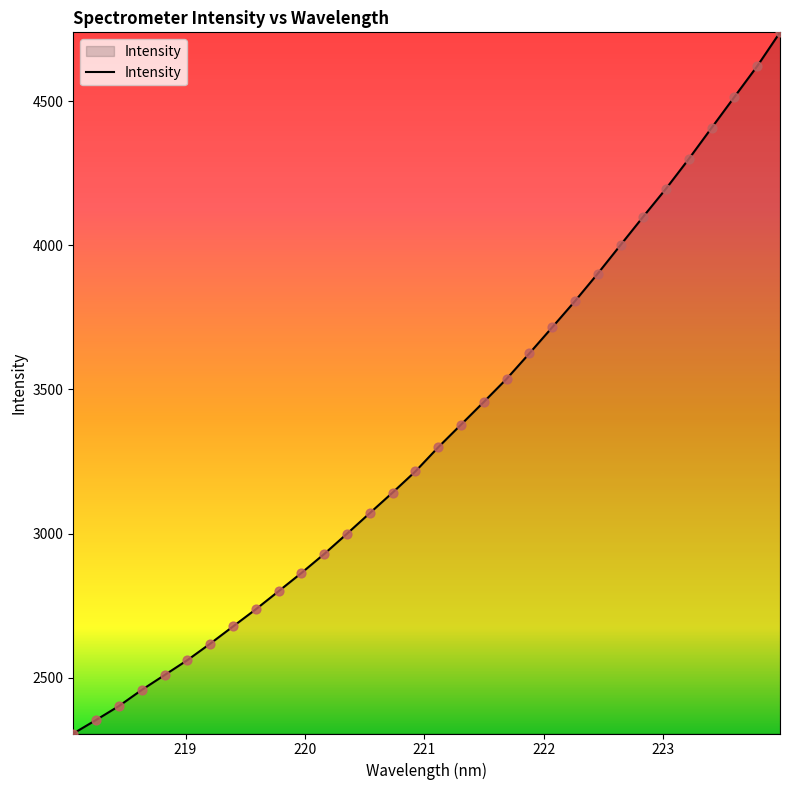

What is the maximum value shown in the chart?

4738.6